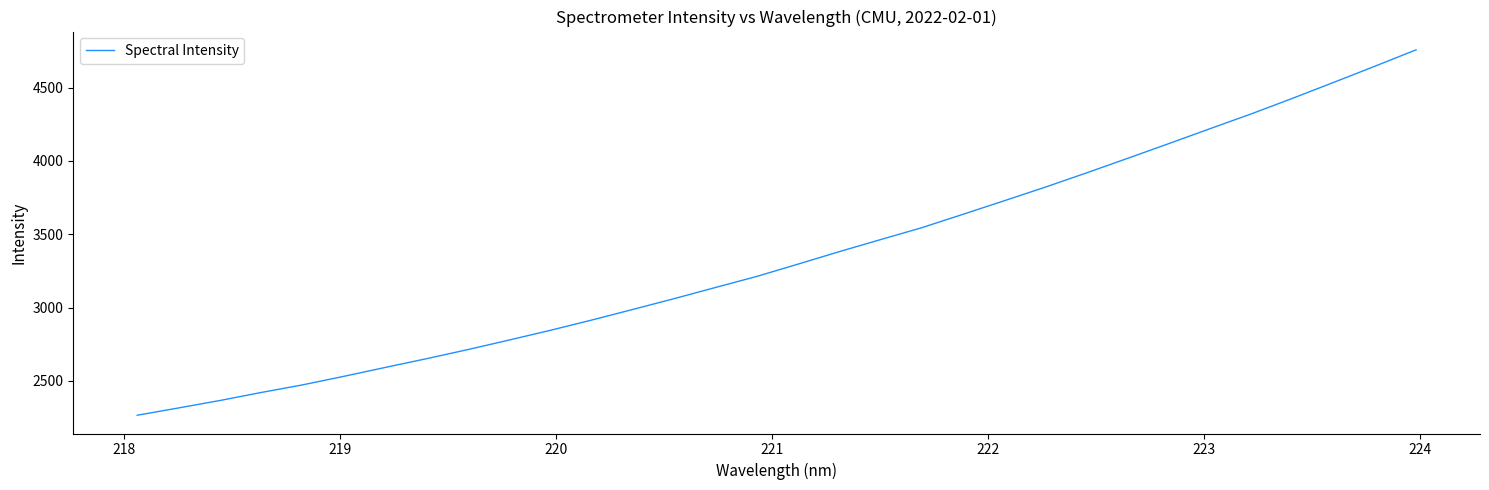

What is the greatest value displayed?

4757.6